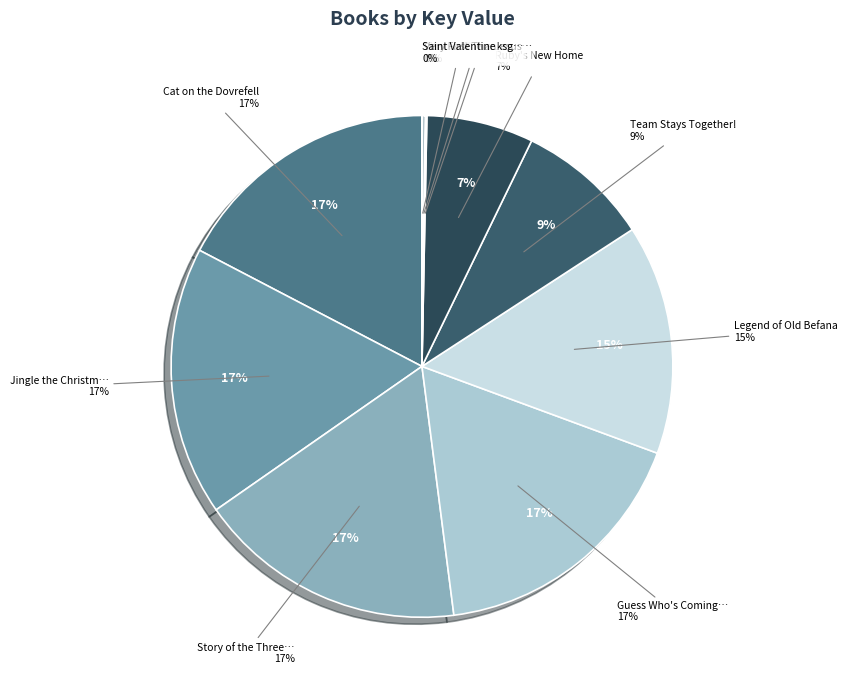

The Saint Valentine slice represents 0% of the pie. True or false?

True